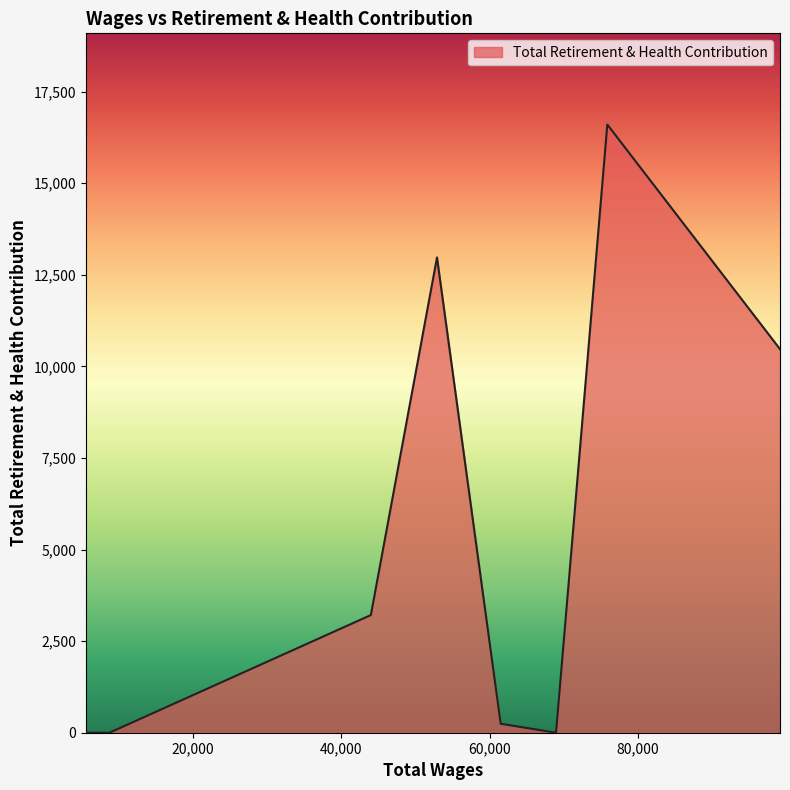

How many lines are shown in the chart?

1